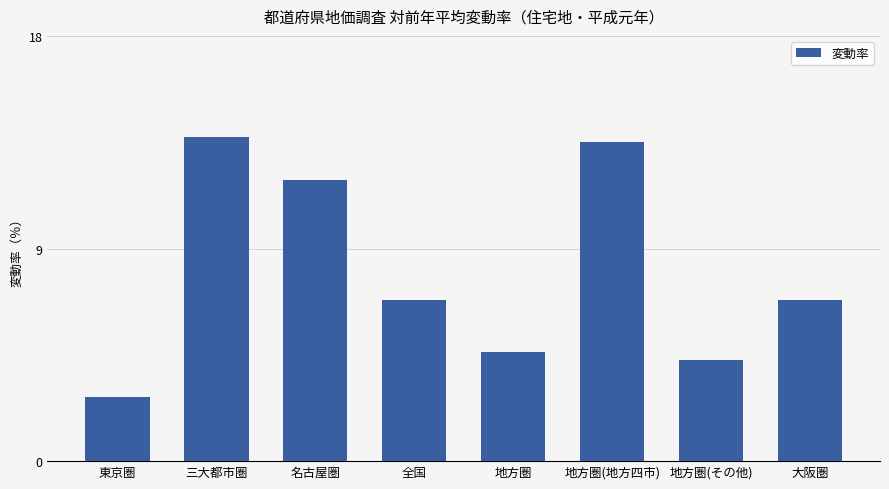

Does the chart contain stacked bars?

No